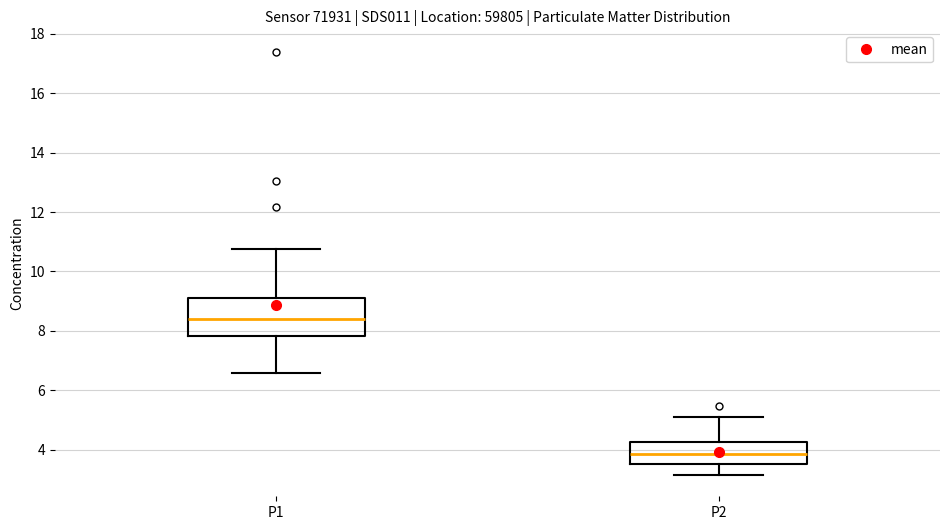

Where is the lower edge of the box for P2 on the y-axis? The values are not printed on the chart, so give them approximately, as read against the axis.

3.6